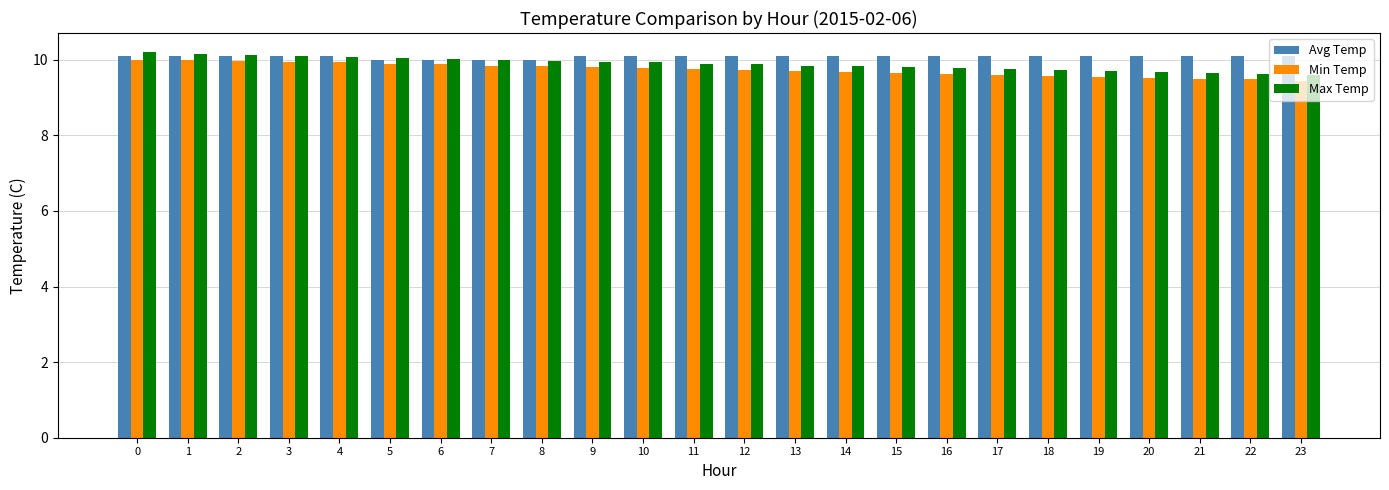

What is the sum of all Min Temp values?

233.7